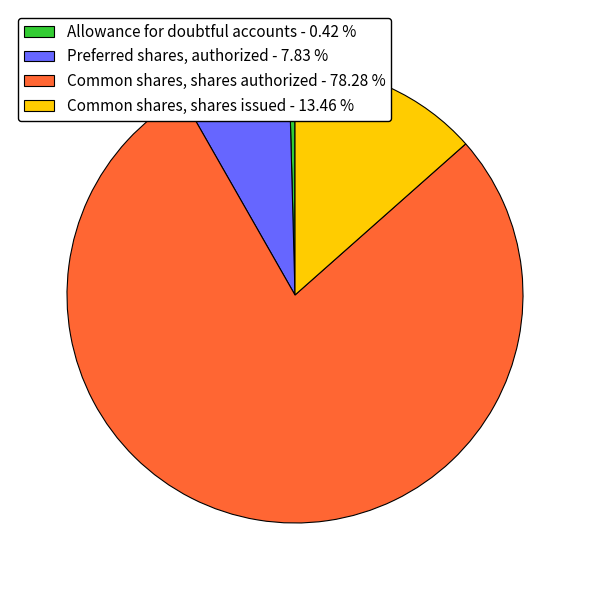

What is the majority slice?

Common shares, shares authorized